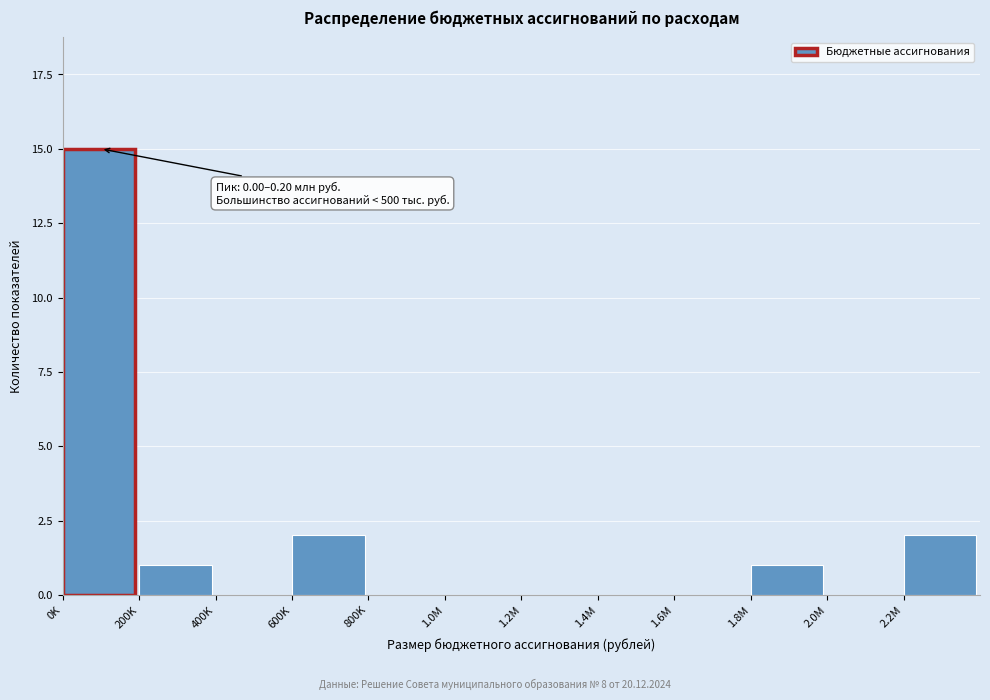

Reading left to right, list all the values displayed in this chart.

0K=15	200K=1	400K=0	600K=2	800K=0	1.0M=0	1.2M=0	1.4M=0	1.6M=0	1.8M=1	2.0M=0	2.2M=2